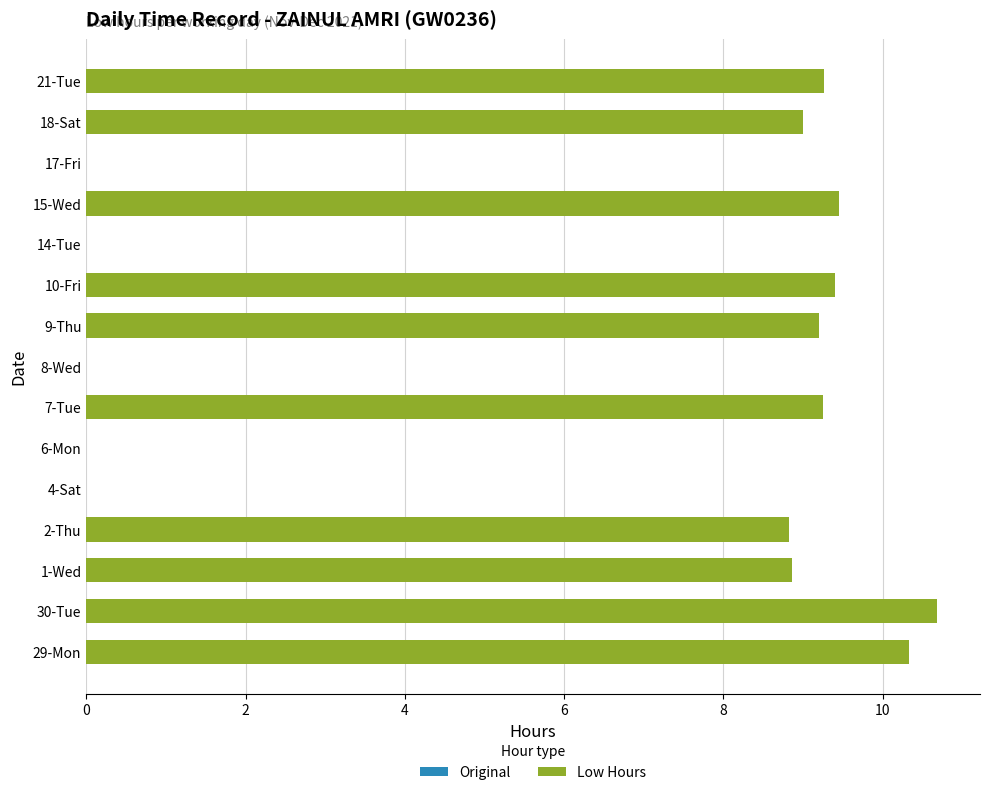

The value at 6-Mon is 0.0. True or false?

True